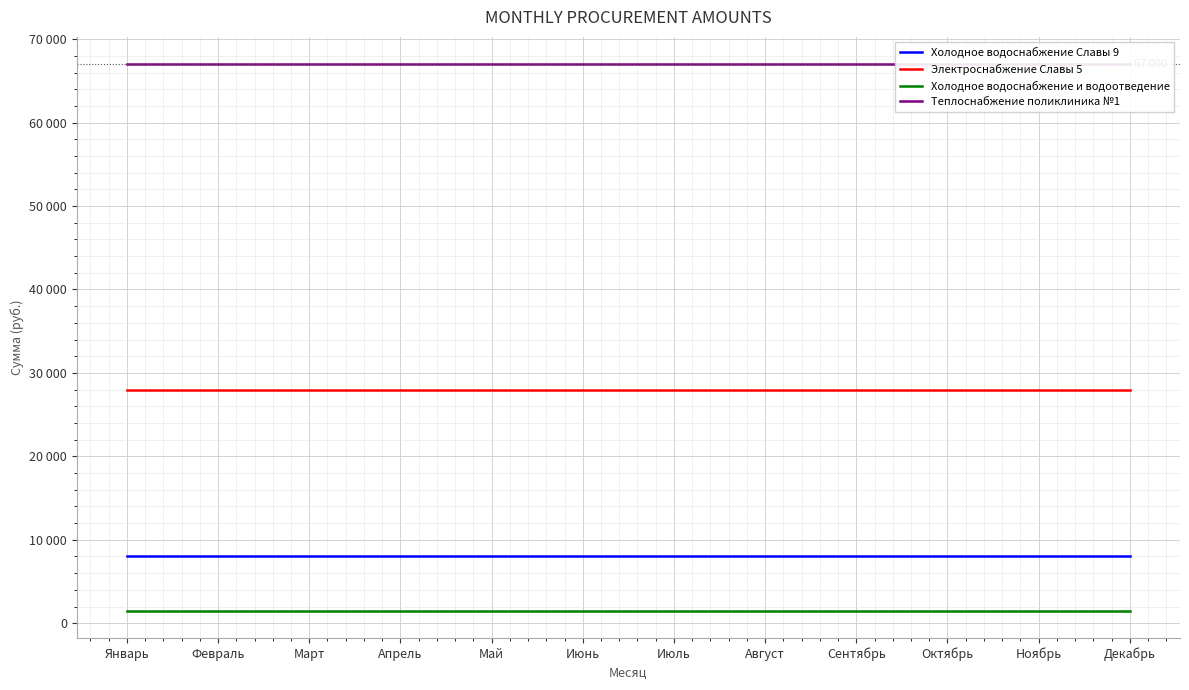

What is the sum of the Холодное водоснабжение Славы 9 values at Ноябрь and Февраль?

16000